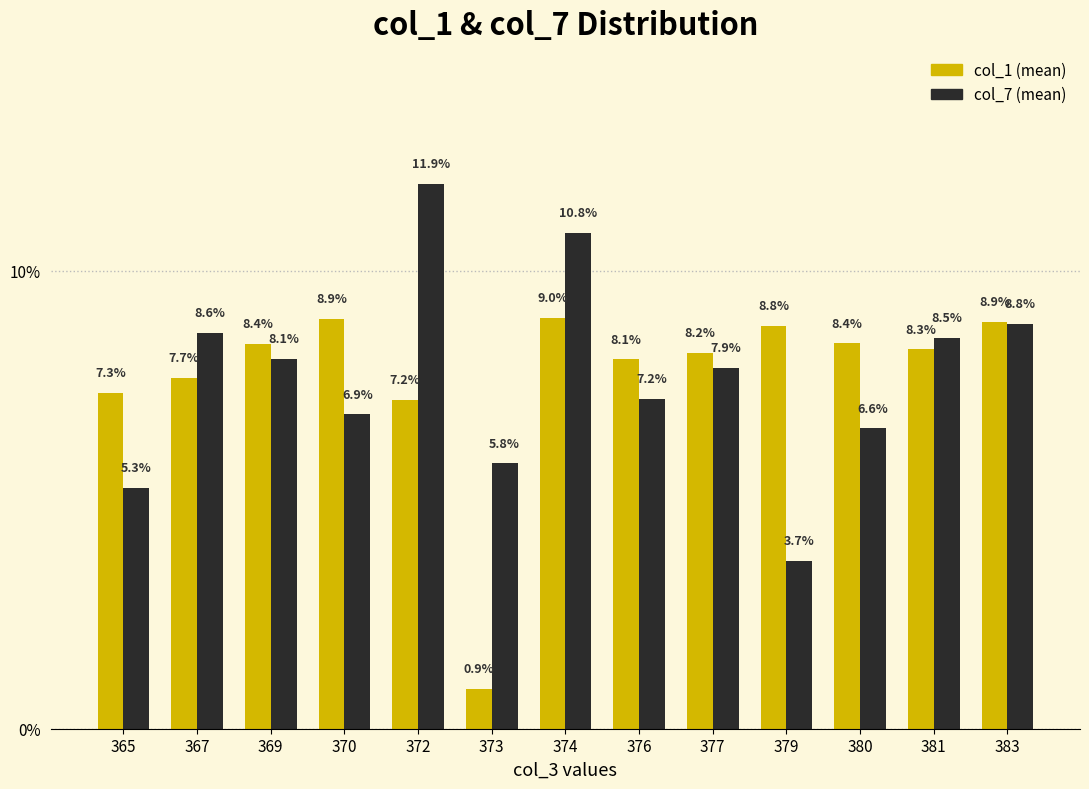

What is the spread (max minus min) of values at 377?

0.3